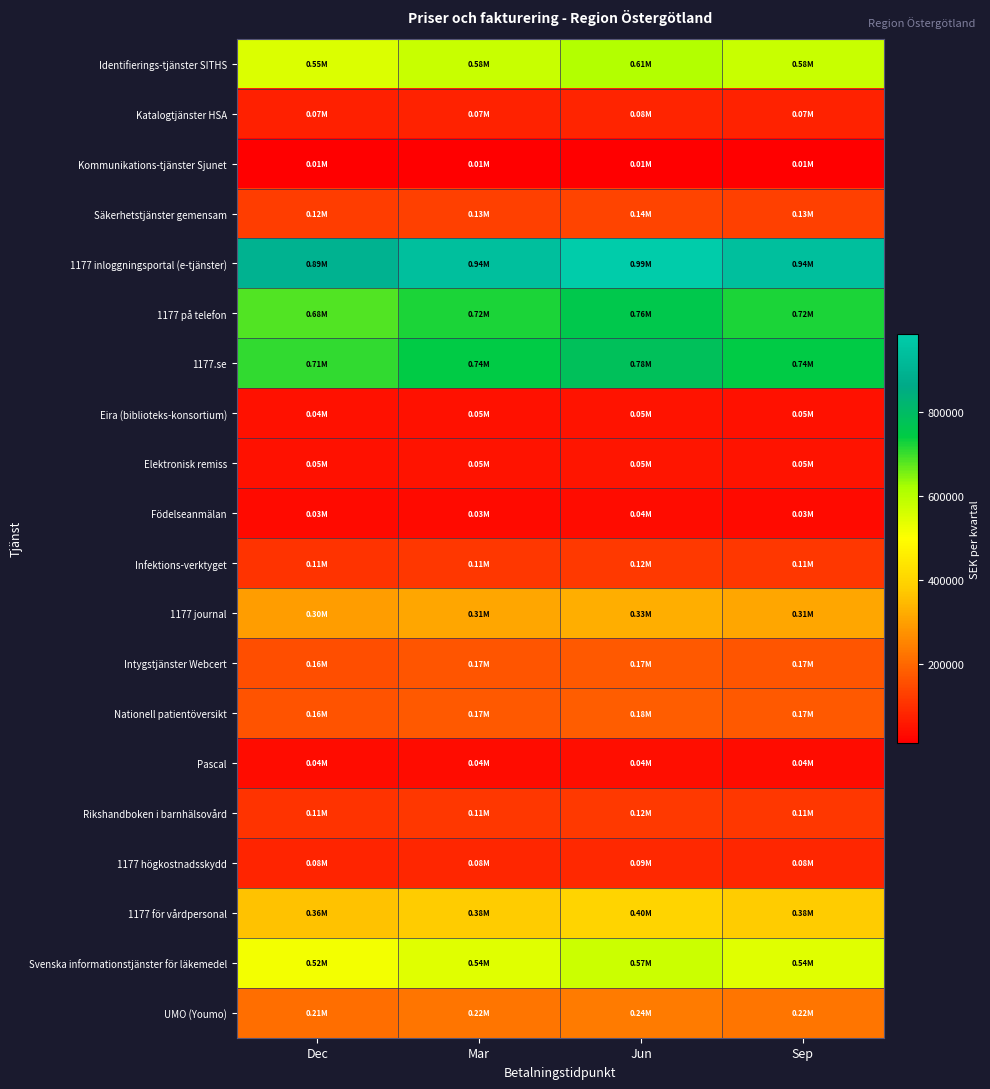

Which series has the widest spread of values?

1177 inloggningsportal (e-tjänster)